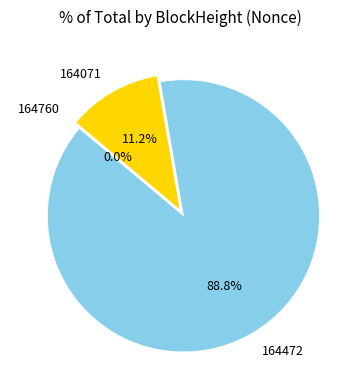

Does 164760 represent more than half of the total?

No